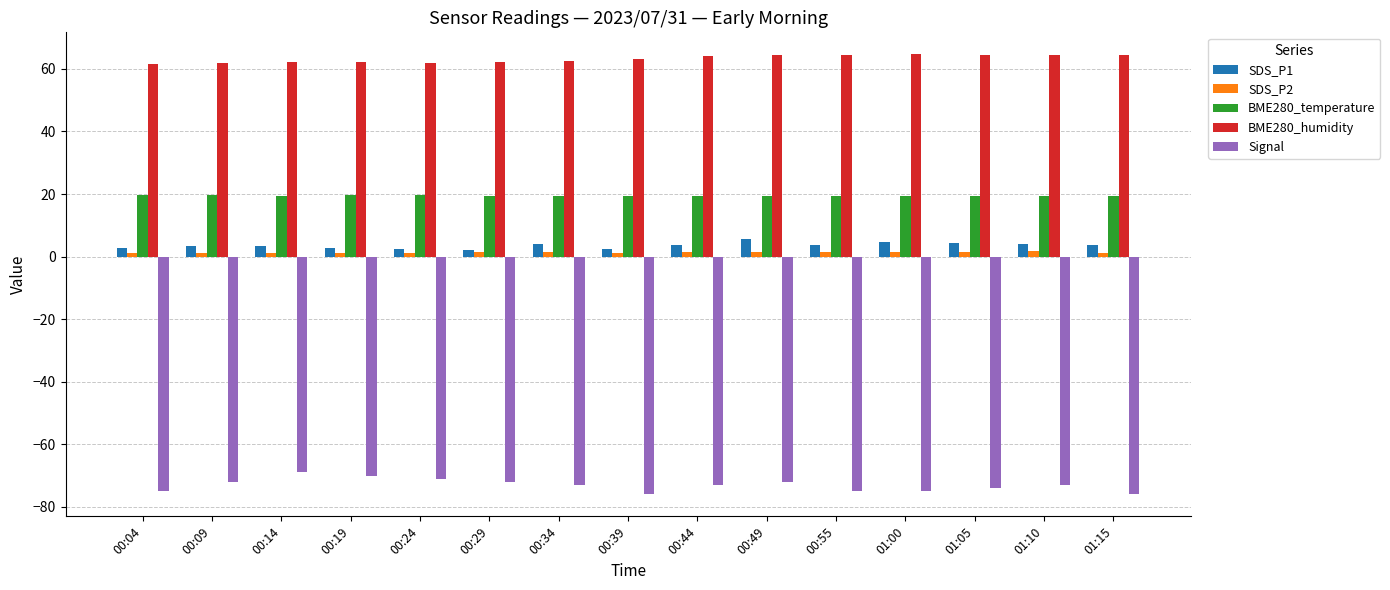

Which series changed the most between 00:04 and 00:09?

Signal